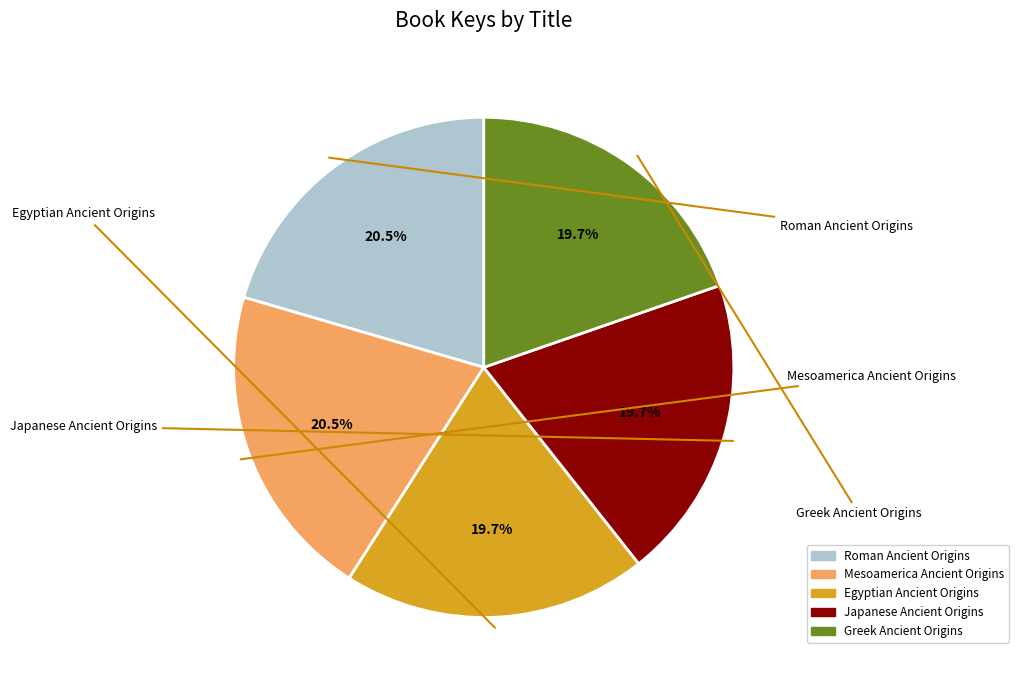

How many slices are in this pie chart?

5